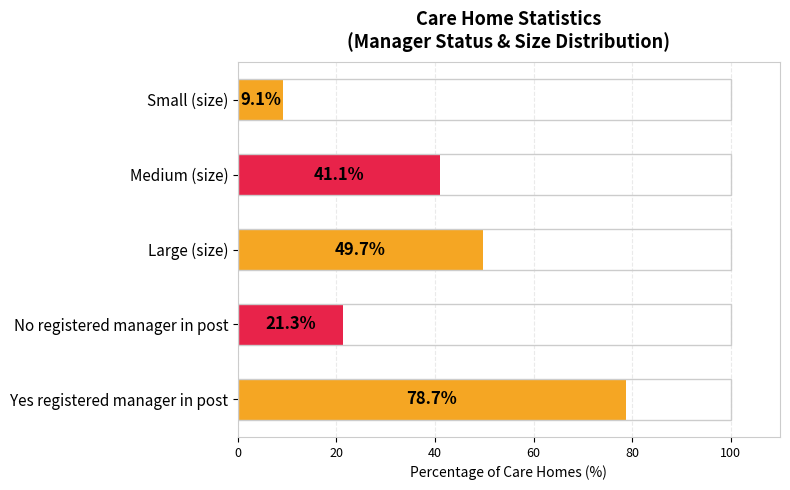

How many values exceed 41?

3